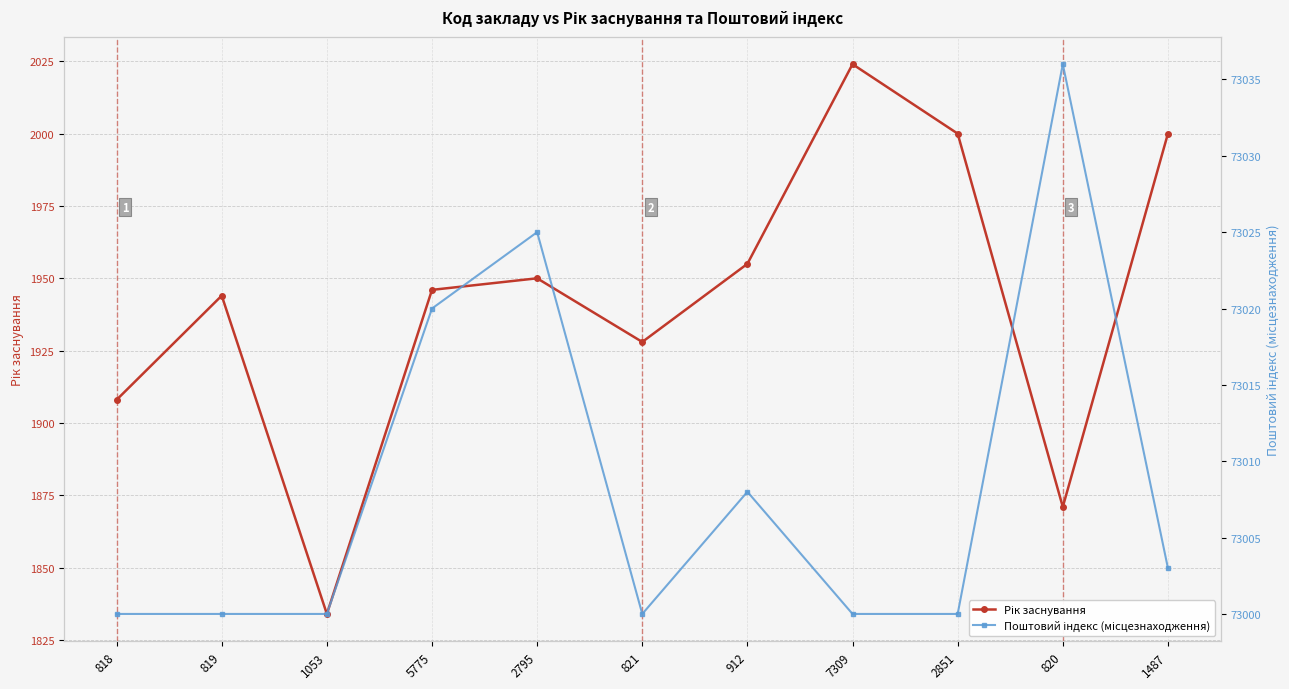

Which series changed the most between 820 and 1487?

Рік заснування